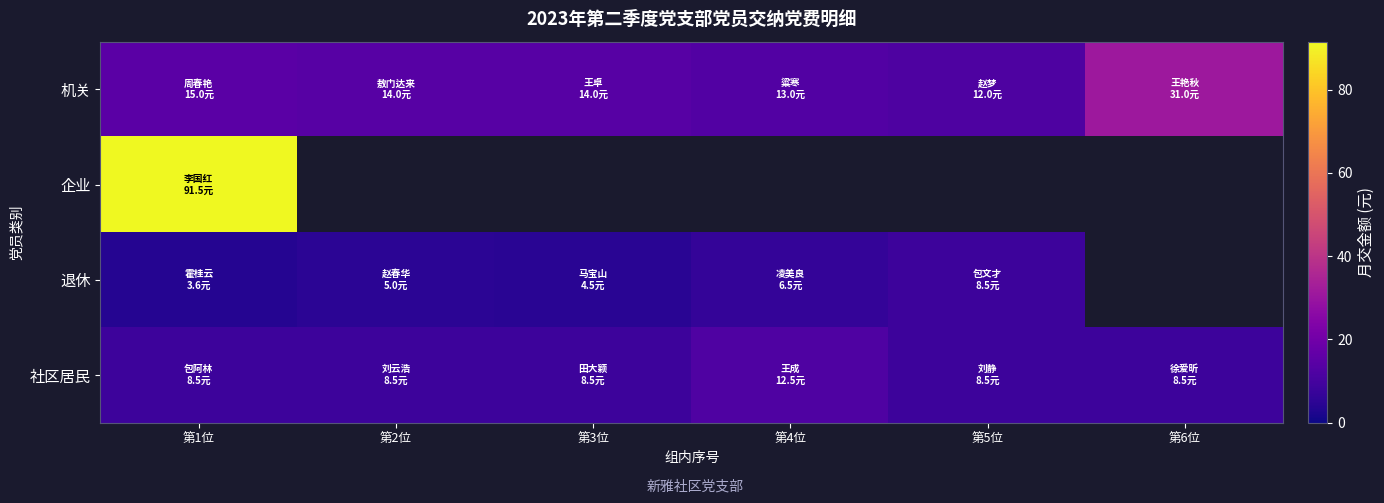

Is the value of 机关 at 第2位 greater than the value of 社区居民 at 第6位?

Yes